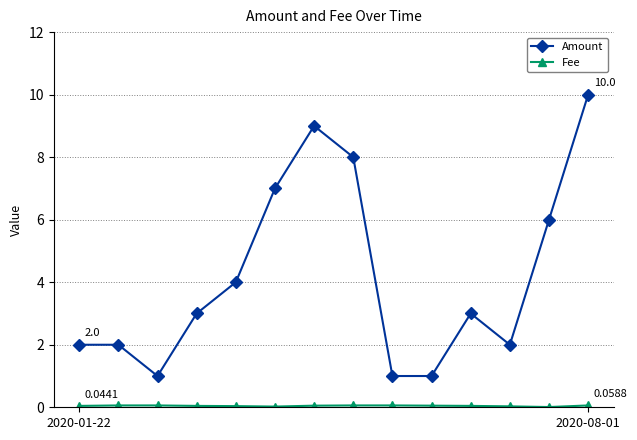

What is the difference between the maximum and minimum values in the Amount series?

9.0